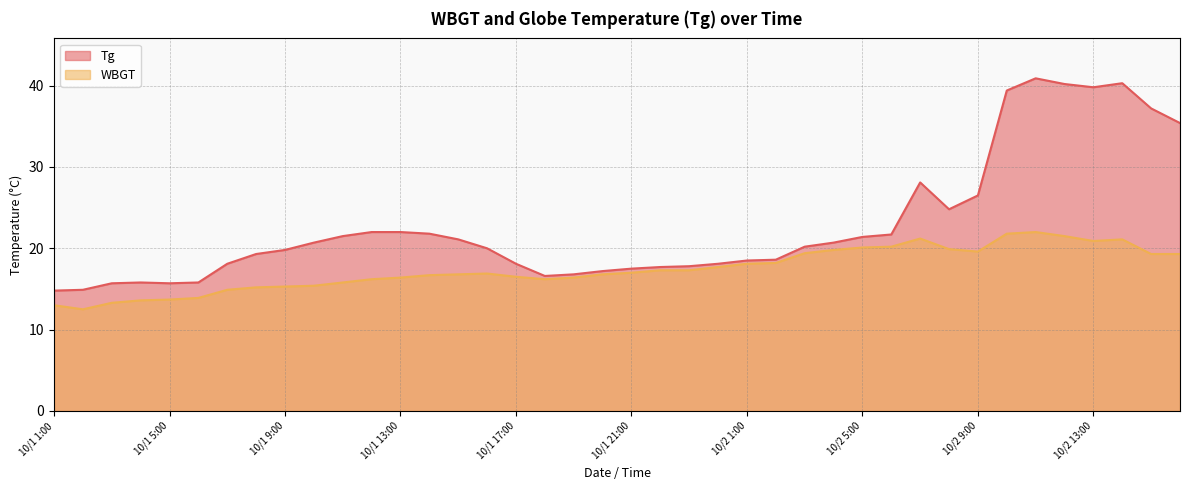

Reading left to right, list all the values displayed in this chart.

Tg: 10/1 1:00=14.8	10/1 2:00=14.9	10/1 3:00=15.7	10/1 4:00=15.8	10/1 5:00=15.7	10/1 6:00=15.8	10/1 7:00=18.1	10/1 8:00=19.3	10/1 9:00=19.8	10/1 10:00=20.7	10/1 11:00=21.5	10/1 12:00=22.0	10/1 13:00=22.0	10/1 14:00=21.8	10/1 15:00=21.1	10/1 16:00=20.0	10/1 17:00=18.1	10/1 18:00=16.6	10/1 19:00=16.8	10/1 20:00=17.2	10/1 21:00=17.5	10/1 22:00=17.7	10/1 23:00=17.8	10/1 24:00=18.1	10/2 1:00=18.5	10/2 2:00=18.6	10/2 3:00=20.2	10/2 4:00=20.7	10/2 5:00=21.4	10/2 6:00=21.7	10/2 7:00=28.1	10/2 8:00=24.8	10/2 9:00=26.5	10/2 10:00=39.4	10/2 11:00=40.9	10/2 12:00=40.2	10/2 13:00=39.8	10/2 14:00=40.3	10/2 15:00=37.2	10/2 16:00=35.4
WBGT: 10/1 1:00=13.0	10/1 2:00=12.5	10/1 3:00=13.3	10/1 4:00=13.6	10/1 5:00=13.7	10/1 6:00=13.9	10/1 7:00=14.9	10/1 8:00=15.2	10/1 9:00=15.3	10/1 10:00=15.4	10/1 11:00=15.8	10/1 12:00=16.2	10/1 13:00=16.4	10/1 14:00=16.7	10/1 15:00=16.8	10/1 16:00=16.9	10/1 17:00=16.5	10/1 18:00=16.2	10/1 19:00=16.4	10/1 20:00=16.8	10/1 21:00=17.0	10/1 22:00=17.3	10/1 23:00=17.3	10/1 24:00=17.7	10/2 1:00=18.1	10/2 2:00=18.2	10/2 3:00=19.4	10/2 4:00=19.8	10/2 5:00=20.1	10/2 6:00=20.2	10/2 7:00=21.2	10/2 8:00=19.9	10/2 9:00=19.6	10/2 10:00=21.8	10/2 11:00=22.0	10/2 12:00=21.5	10/2 13:00=20.9	10/2 14:00=21.1	10/2 15:00=19.3	10/2 16:00=19.3